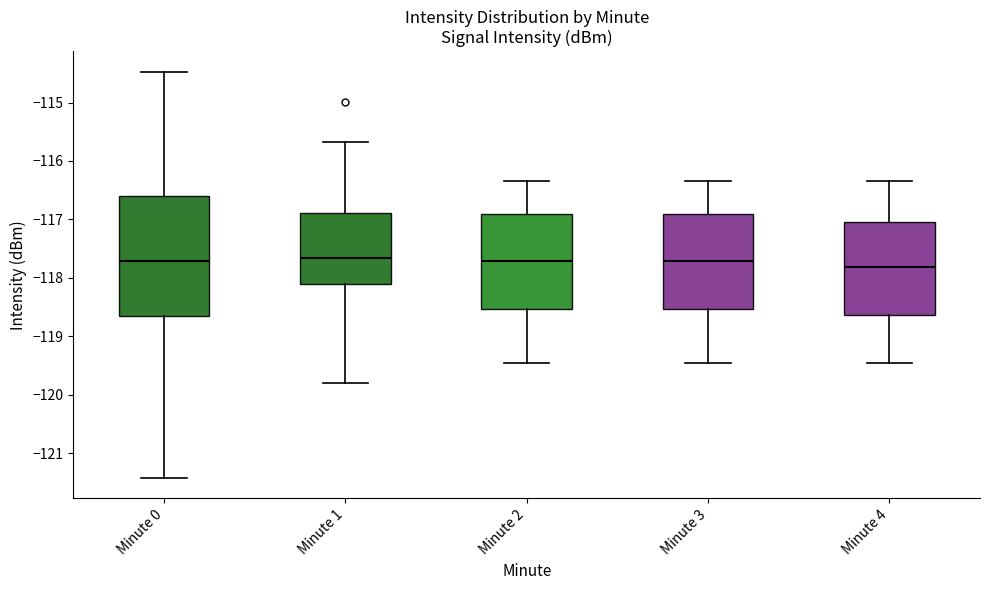

Reading left to right, read every box against the y-axis: the position of its median line, the range the box covers, and the ends of its whiskers. The values are not printed on the chart, so give them approximately, as read against the axis.

Minute 0: median -117.7, box -118.7 to -116.6, whiskers -121.4 to -114.5
Minute 1: median -117.7, box -118.1 to -116.9, whiskers -119.8 to -115.7
Minute 2: median -117.7, box -118.5 to -116.9, whiskers -119.5 to -116.3
Minute 3: median -117.7, box -118.5 to -116.9, whiskers -119.5 to -116.3
Minute 4: median -117.8, box -118.6 to -117.0, whiskers -119.5 to -116.3